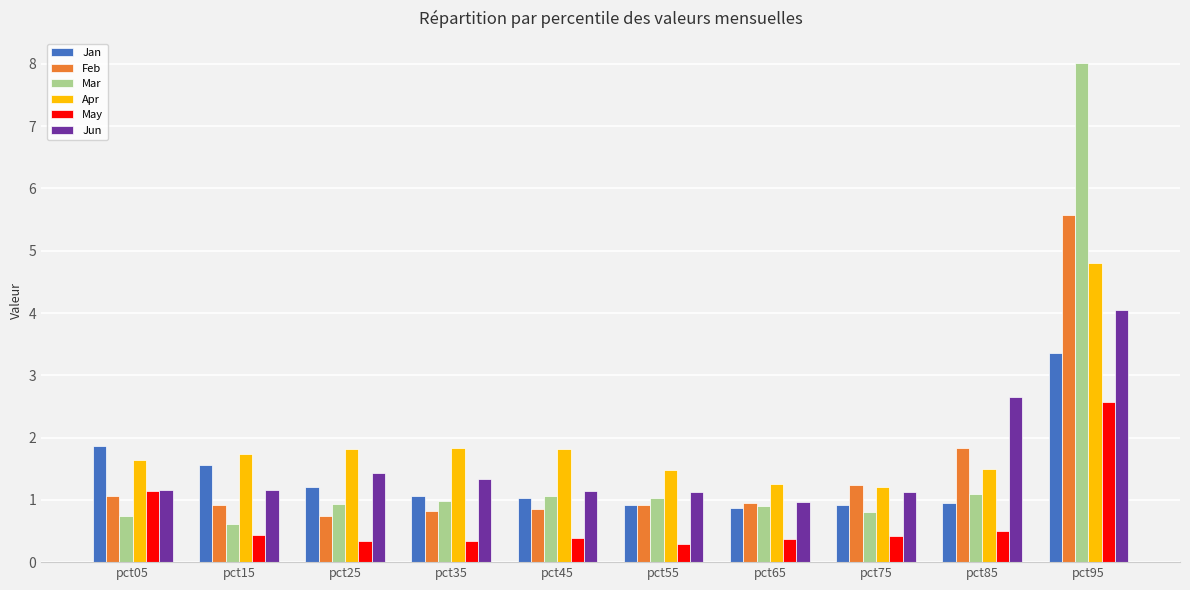

At which category is the sum across all series the highest?

pct95